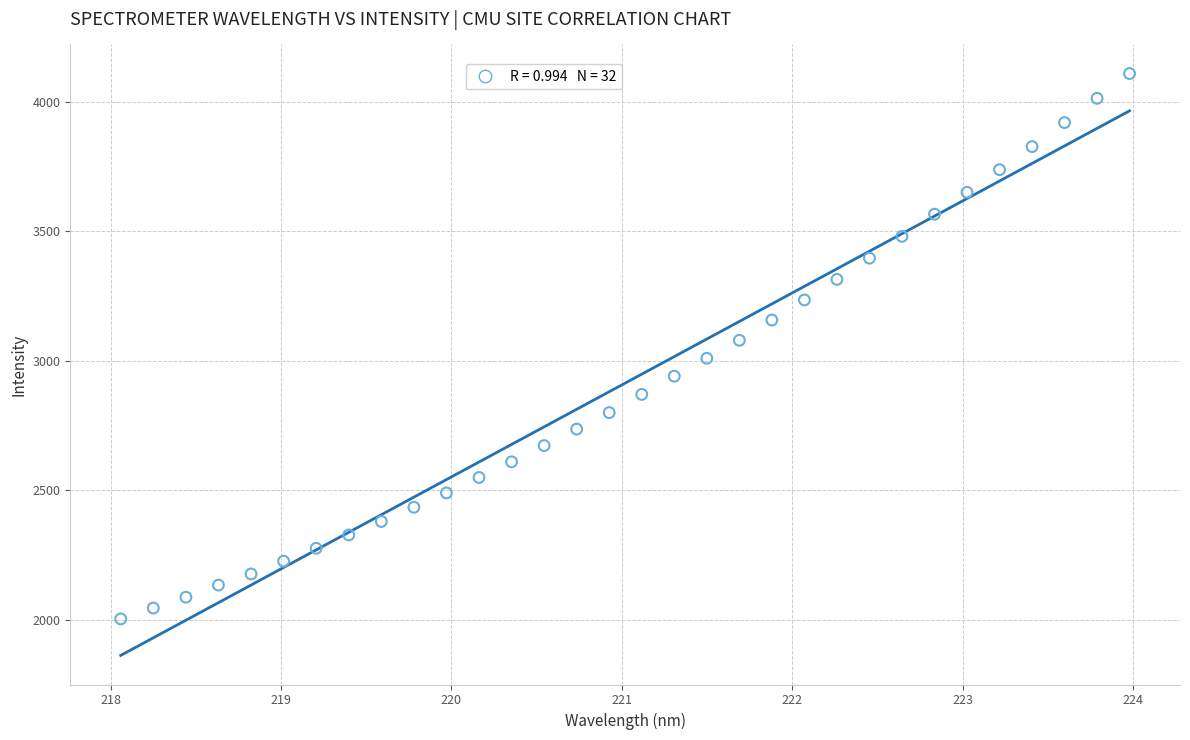

What is the range of Y values (max minus min)?

2103.9